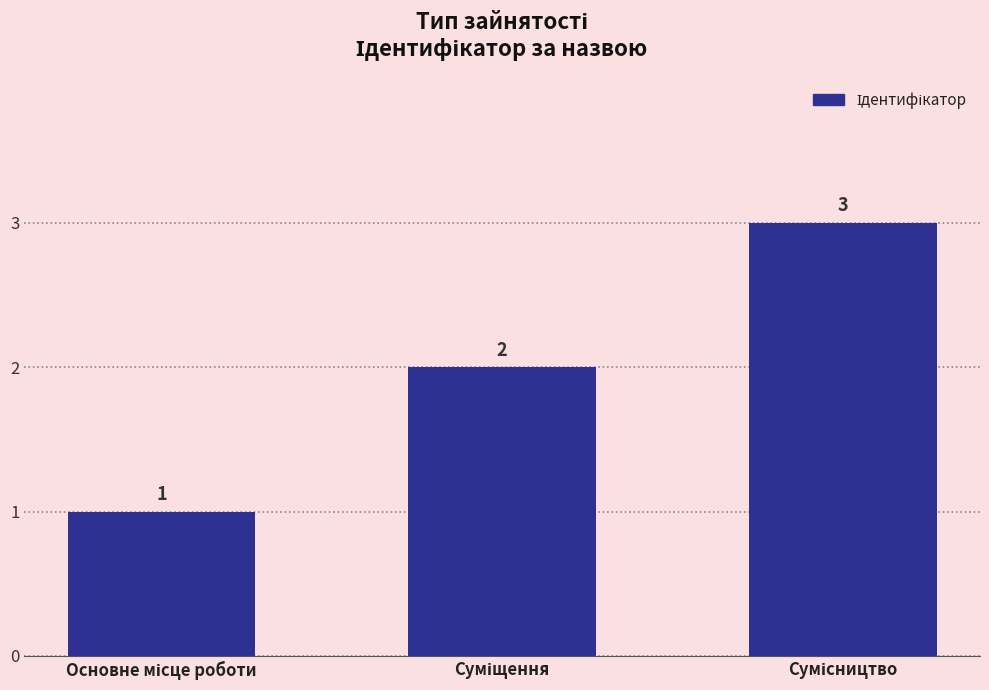

How many values are between 1 and 3?

3